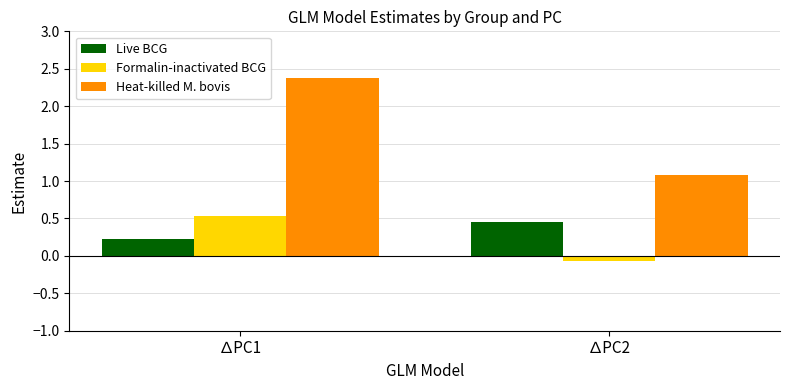

Rank the categories by Formalin-inactivated BCG value from lowest to highest.

∆PC2, ∆PC1